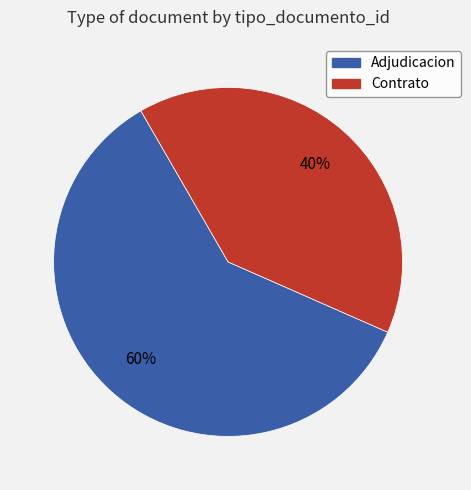

To the nearest percent, what is the difference between the largest and smallest slice percentages?

20%